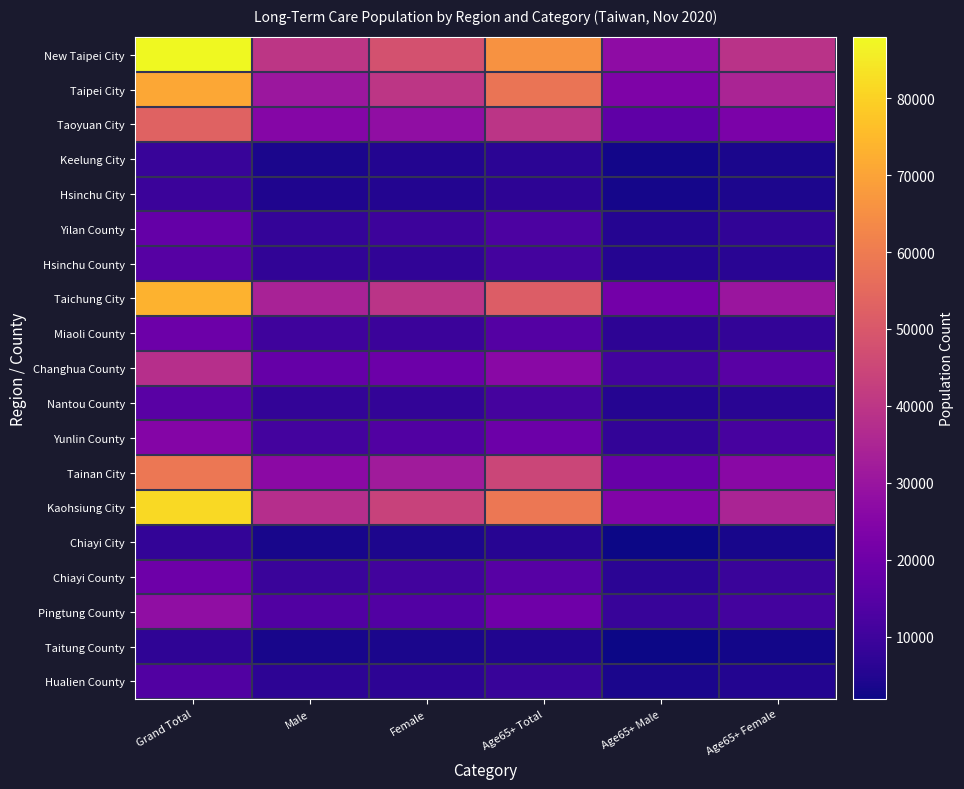

What is the spread (max minus min) of values at Age65+ Male?

25214